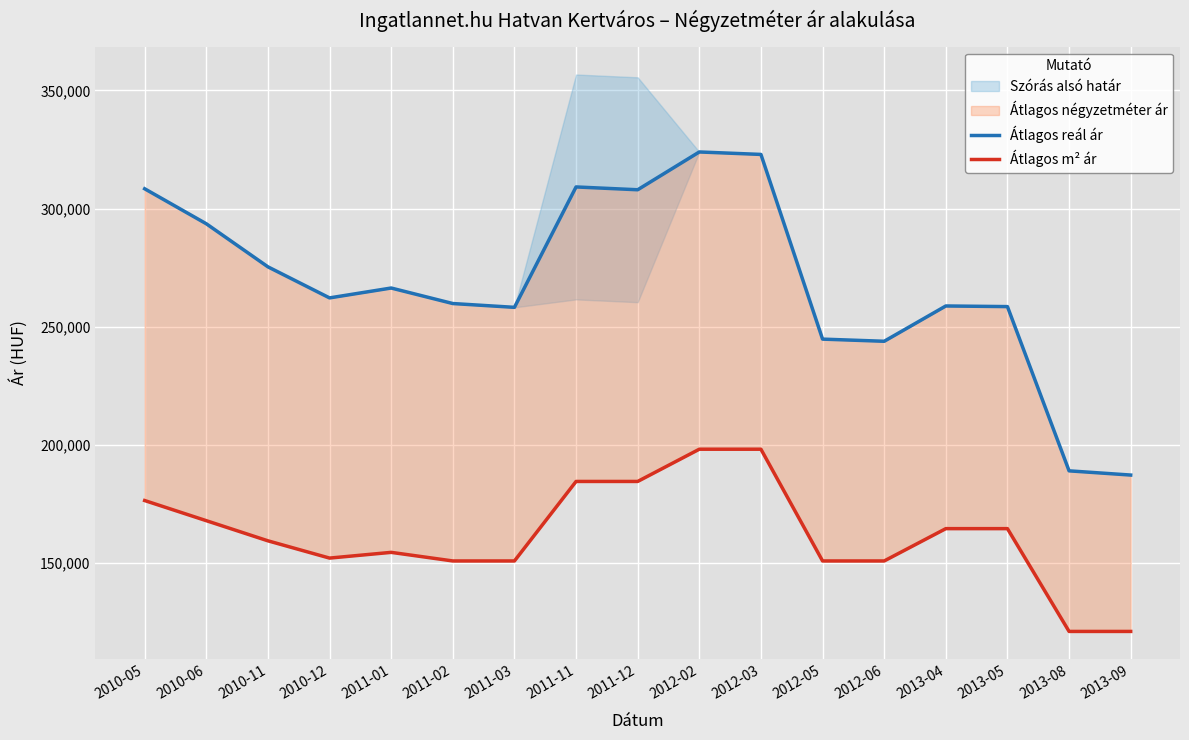

What is the sum of all Átlagos m² ár values?

2750955